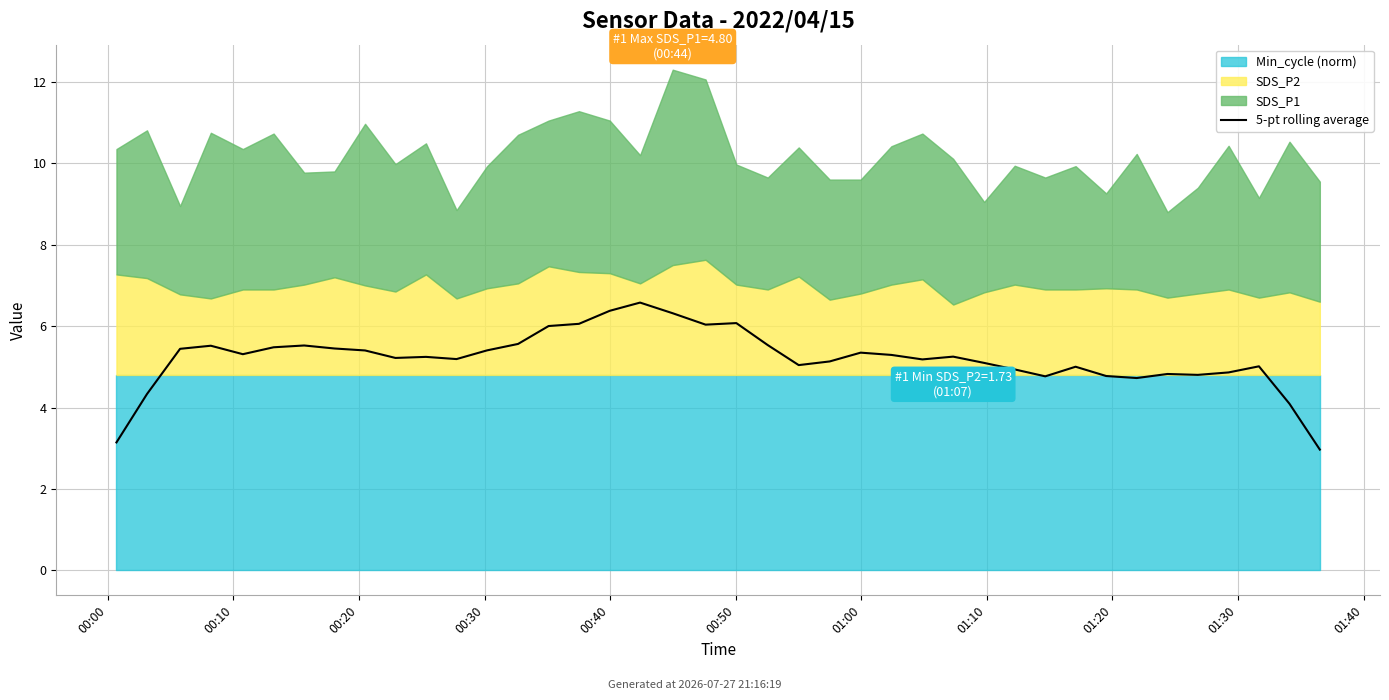

What is the change in value from 29 to 32?

-0.2